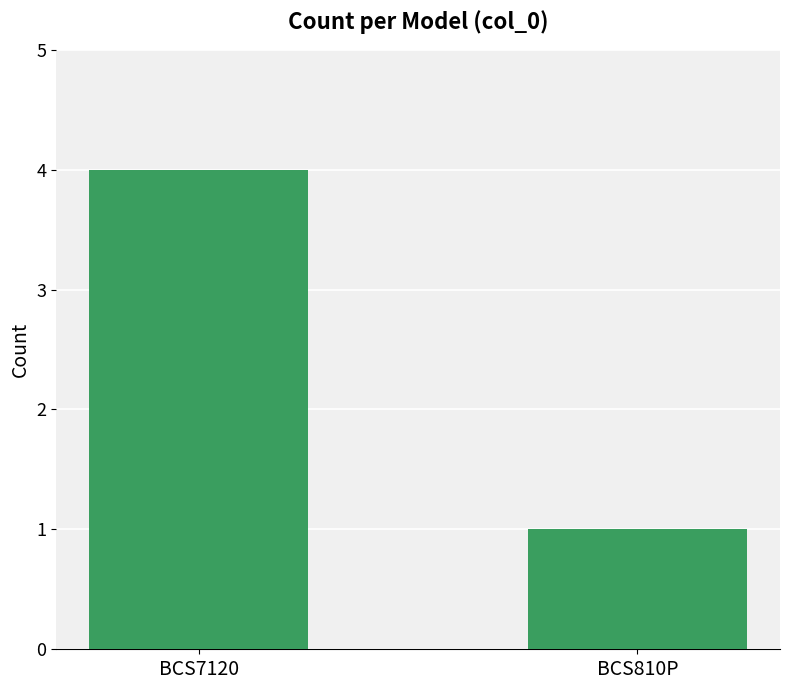

Is it true that the value at BCS810P is 1?

True